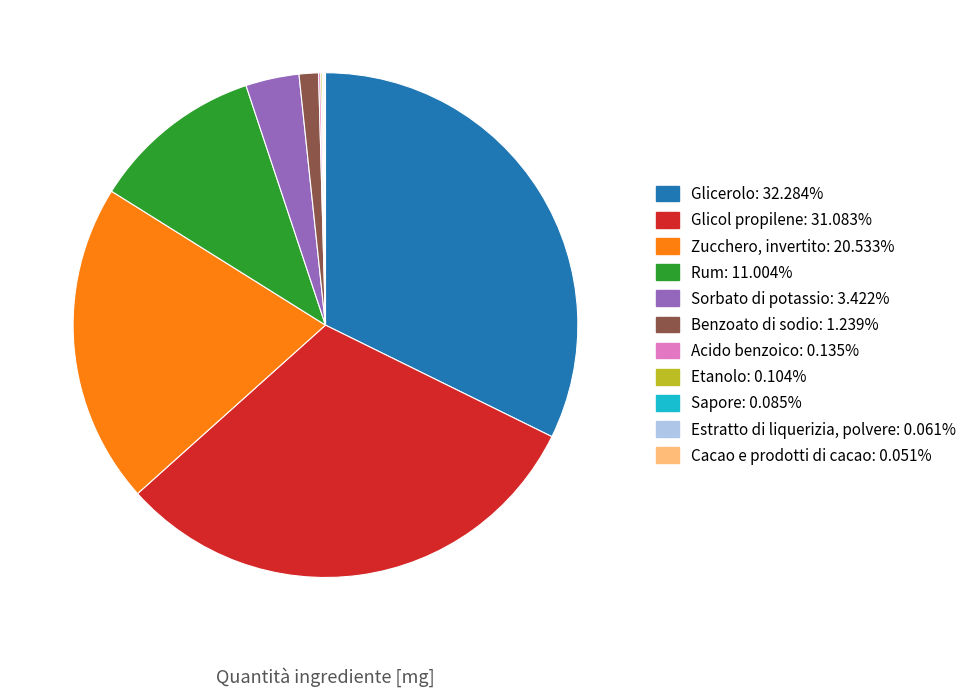

True or false: Benzoato di sodio accounts for 1% of the total.

True